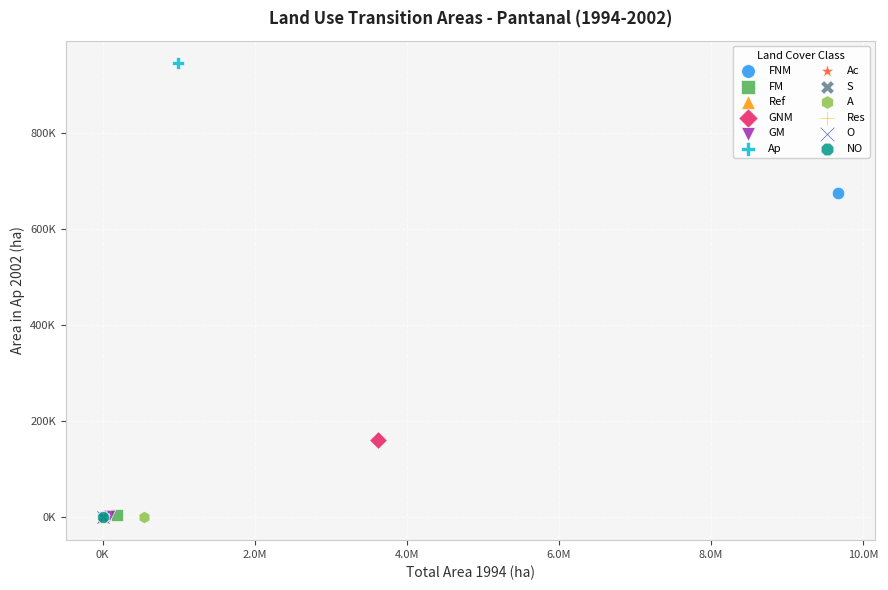

What are all the series names shown in the legend?

FNM, FM, Ref, GNM, GM, Ap, Ac, S, A, Res, O, NO